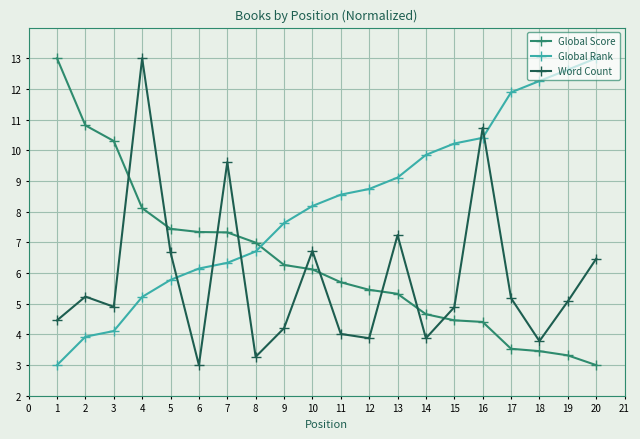

True or false: Global Rank has a value of 1.4 at 2.

False